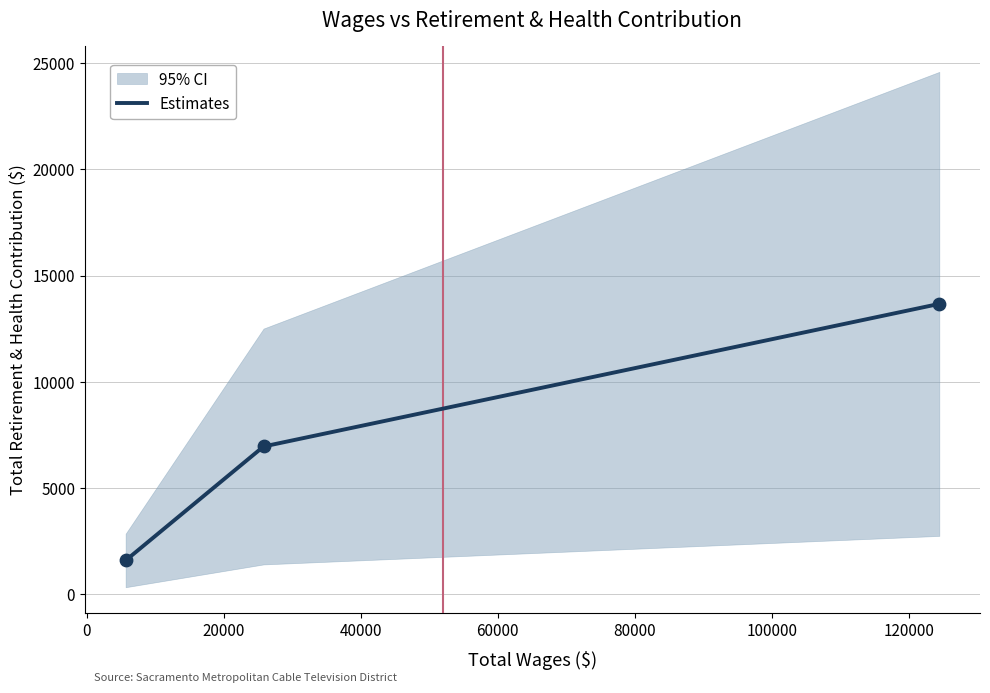

What is the highest value of the Estimates series?

13665